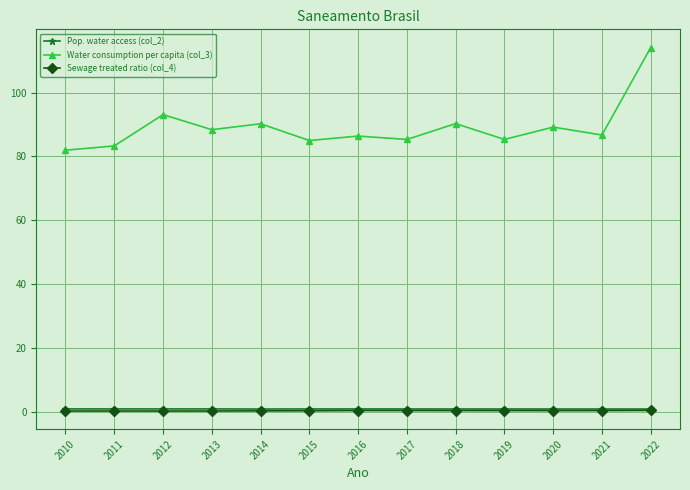

What is the average value of the Pop. water access (col_2) series?

0.9